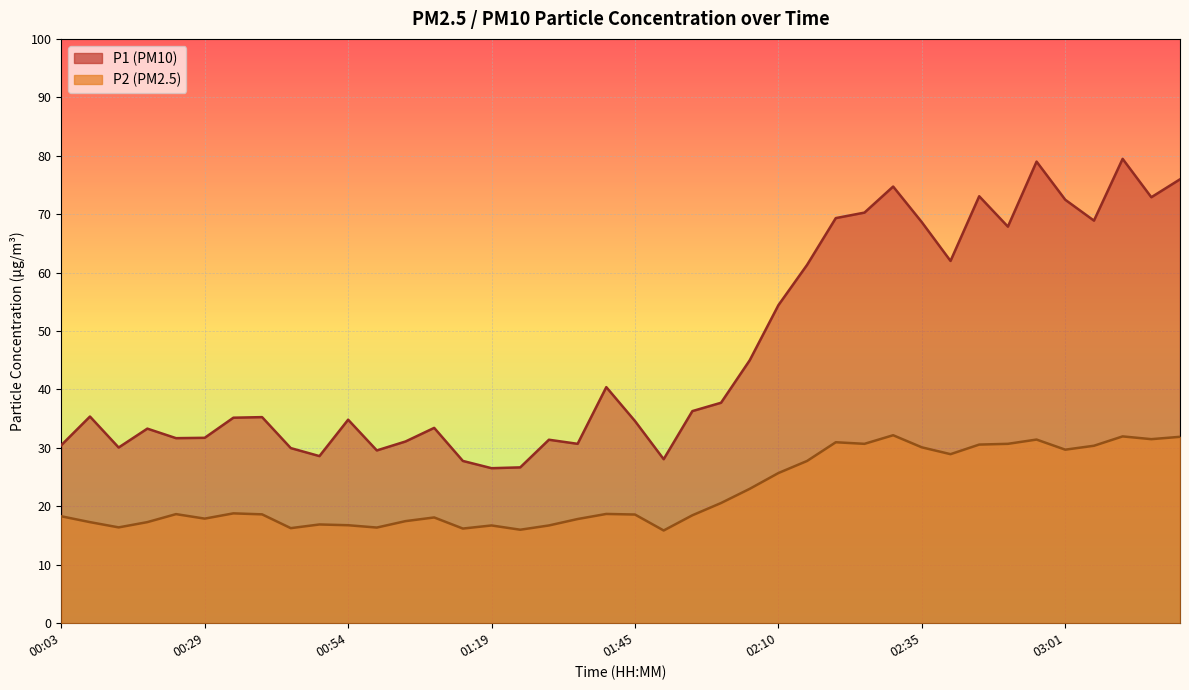

True or false: P1 has a value of 10.2 at 01:35.

False